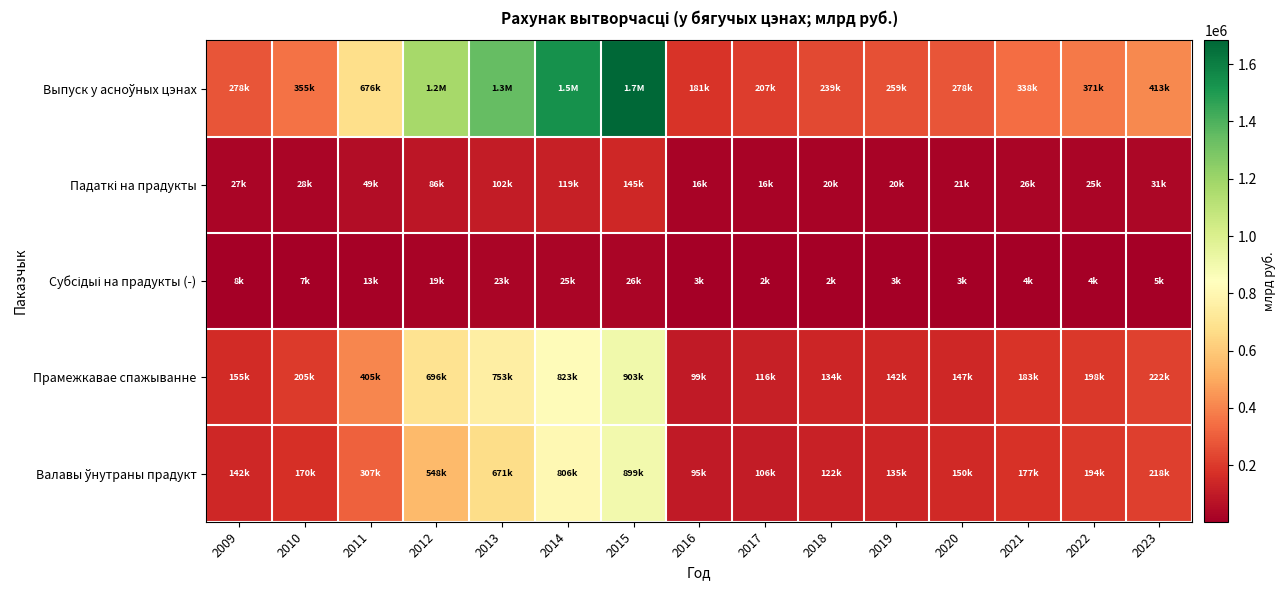

Between 2015 and 2023, which series saw the biggest shift?

Выпуск у асноўных цэнах